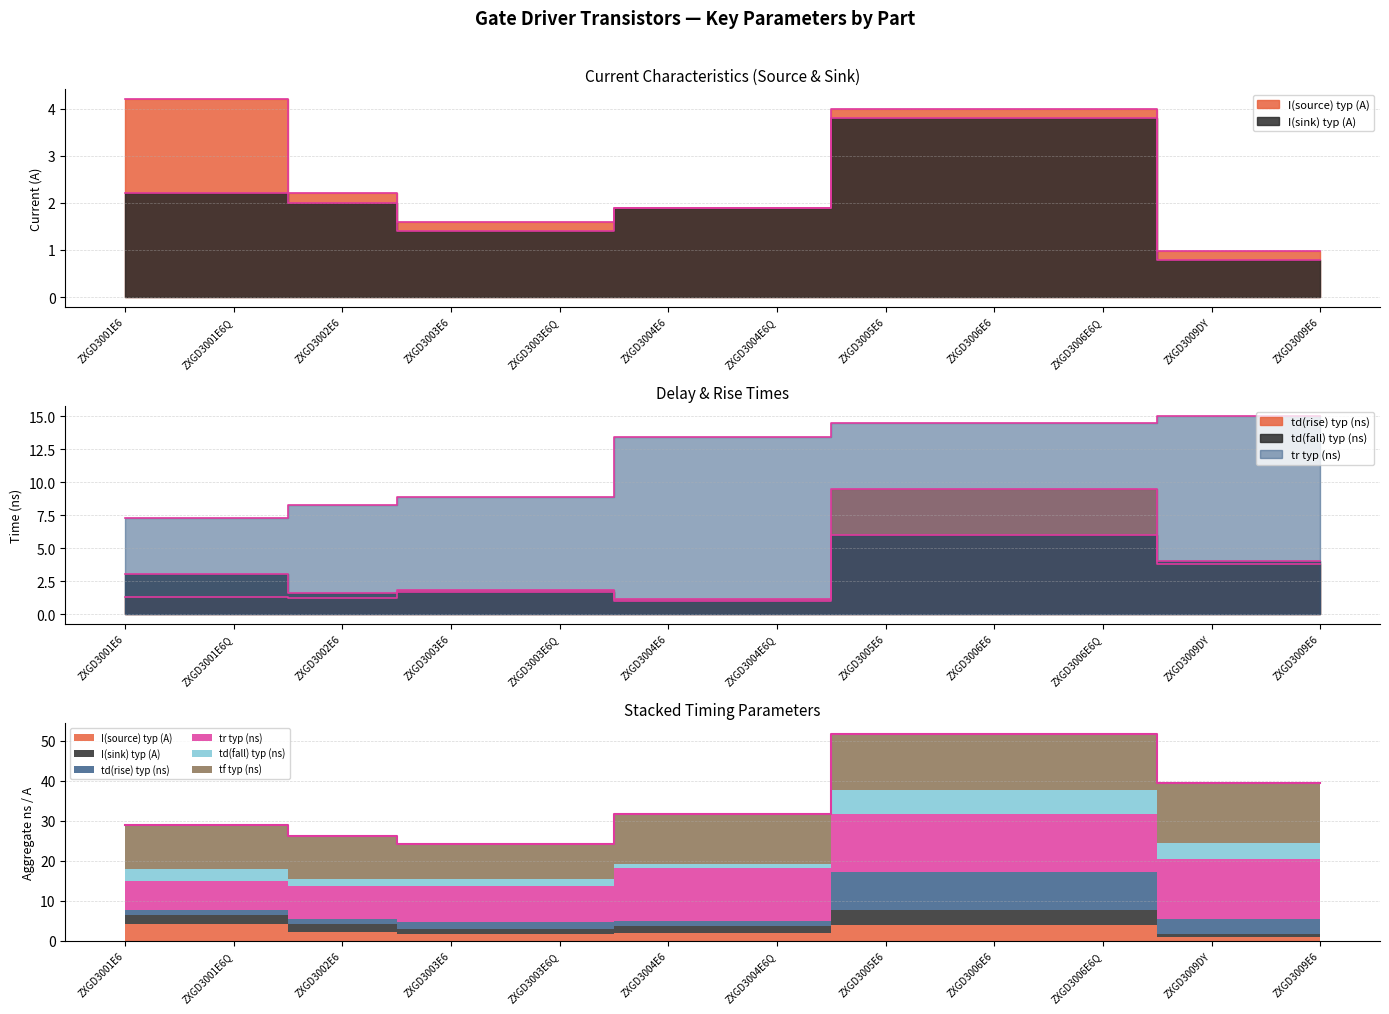

Is the value of I(source) typ (A) at ZXGD3009E6 greater than the value of I(sink) typ (A) at ZXGD3002E6?

No